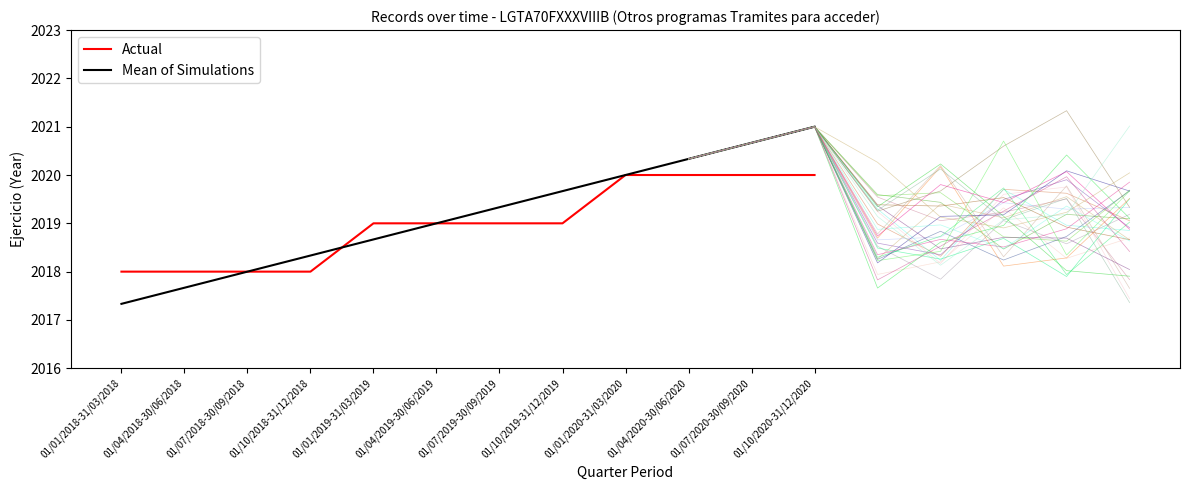

What is the difference between the highest and lowest values at 01/01/2019-31/03/2019?

0.3